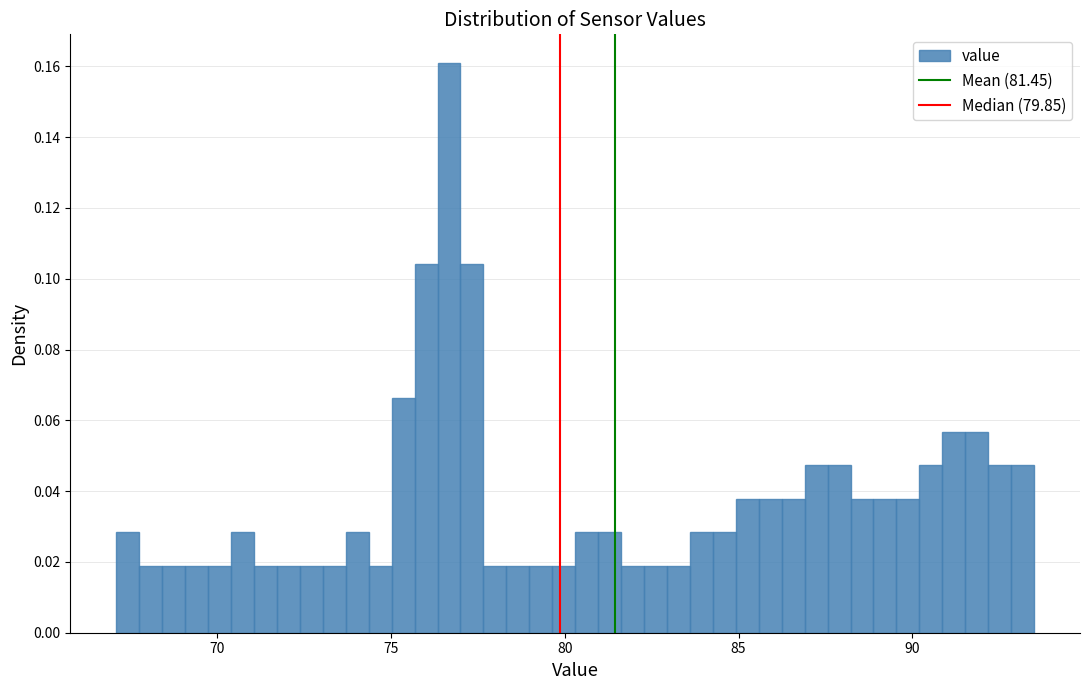

Around what value on the x-axis is the tallest bar? Give the approximate position of its centre, as read against the axis.

76.5